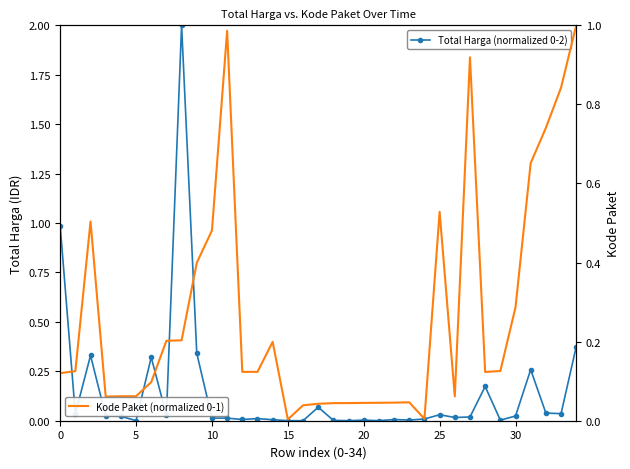

Is the value of Total Harga (normalized 0-2) at 22 greater than the value of Kode Paket (normalized 0-1) at 18?

No